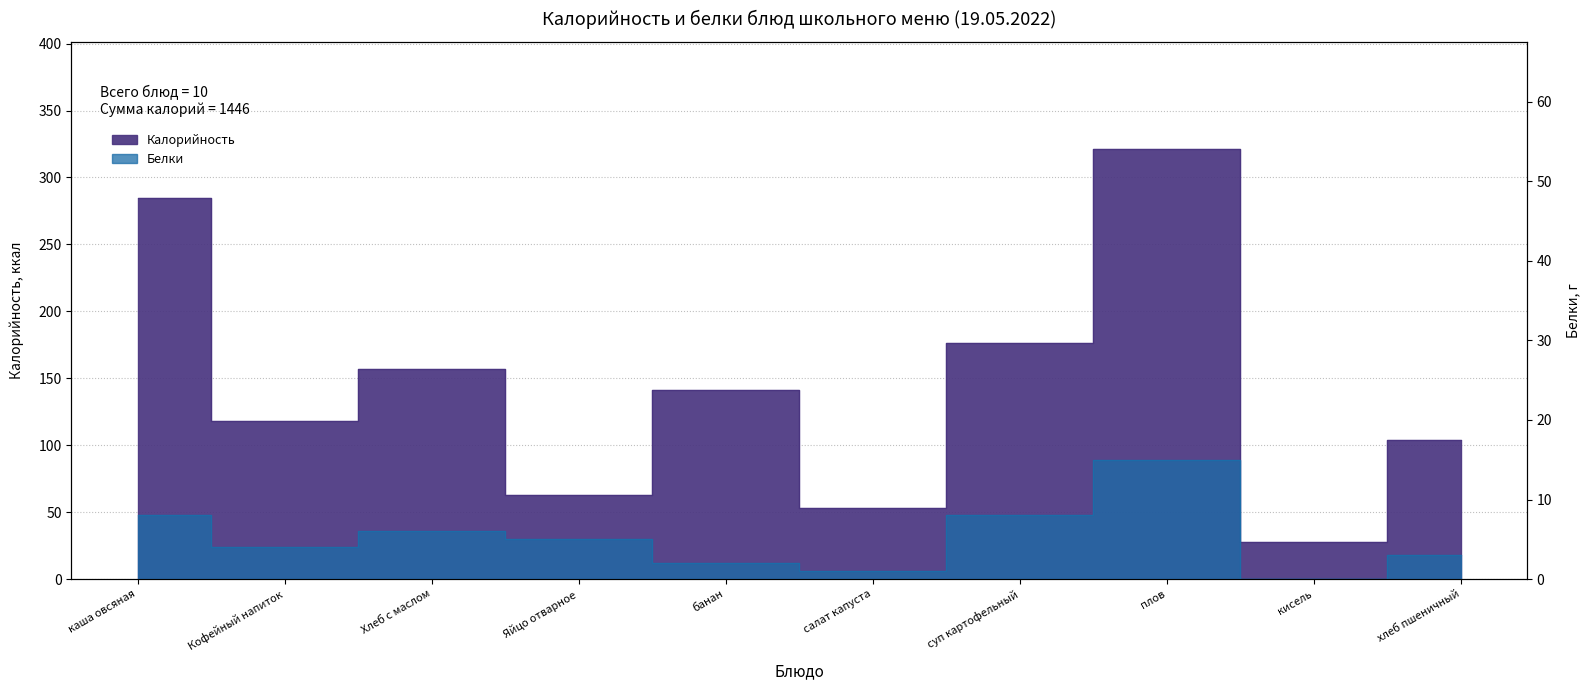

Reading left to right, what are all the values shown in this chart?

Калорийность: каша овсяная=285	Кофейный напиток=118	Хлеб с маслом=157	Яйцо отварное=63	банан=141	салат капуста=53	суп картофельный=176	плов=321	кисель=28	хлеб пшеничный=104
Белки: каша овсяная=8	Кофейный напиток=4	Хлеб с маслом=6	Яйцо отварное=5	банан=2	салат капуста=1	суп картофельный=8	плов=15	кисель=0	хлеб пшеничный=3